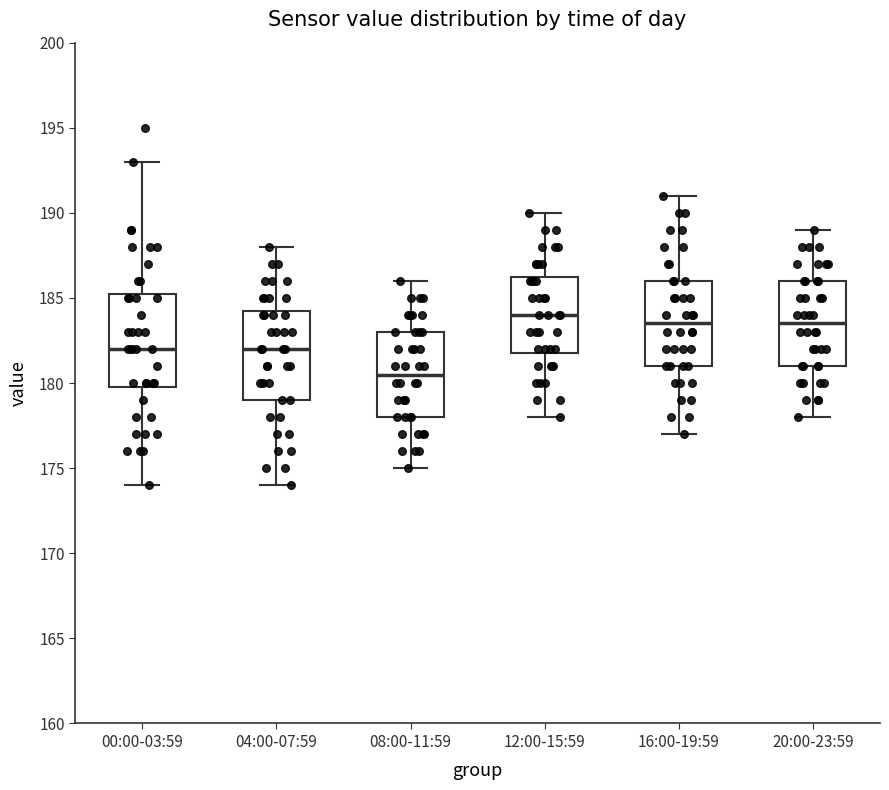

Which box's median line is the highest?

12:00-15:59